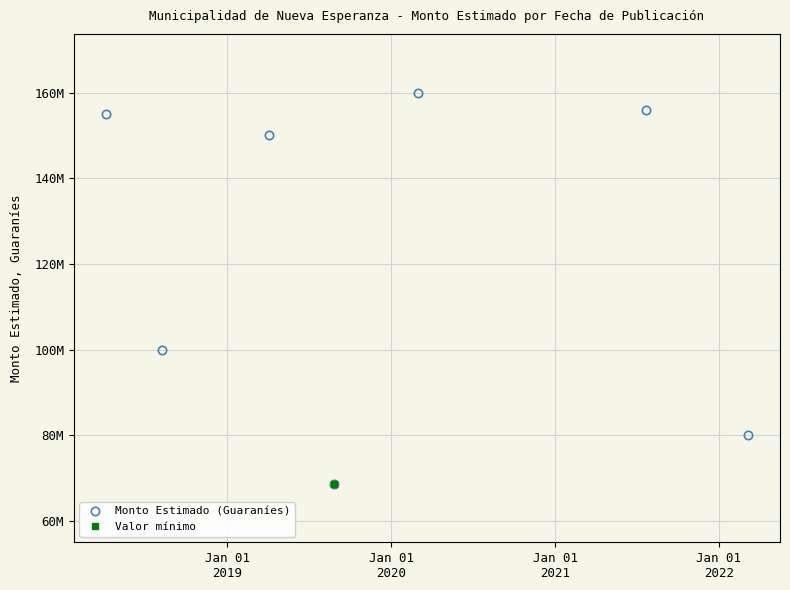

The value at 5 is 71382625. True or false?

False